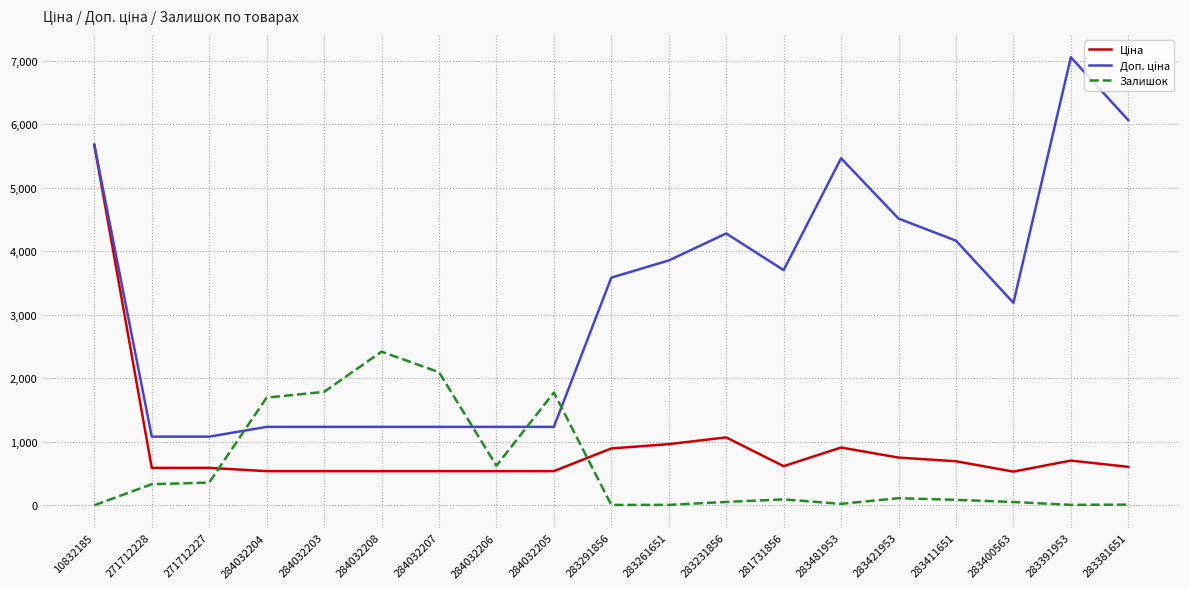

What is the spread (max minus min) of values at 271712227?

722.7